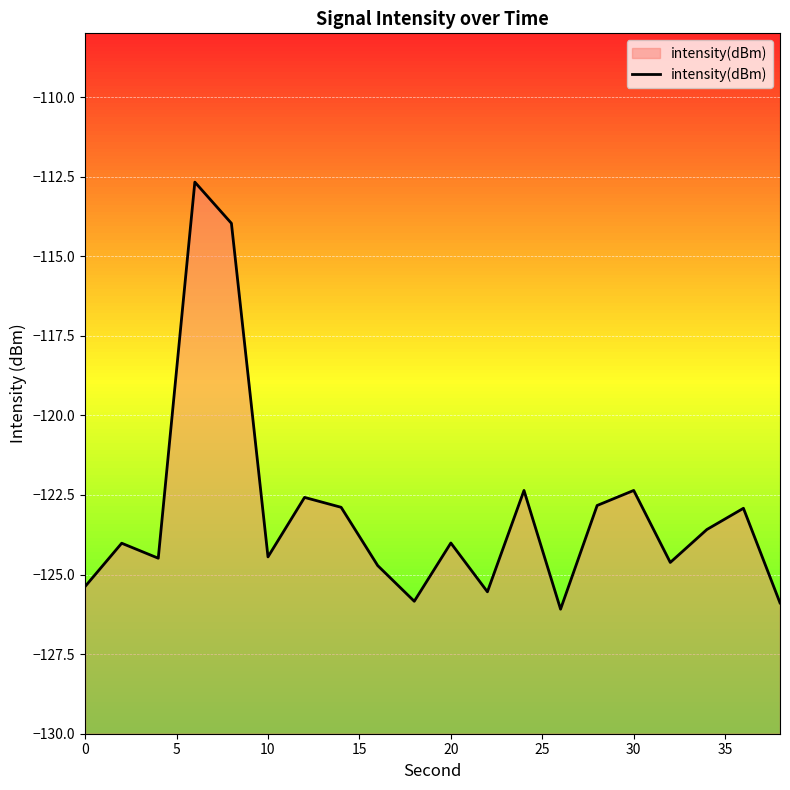

What is the average value?

-123.1